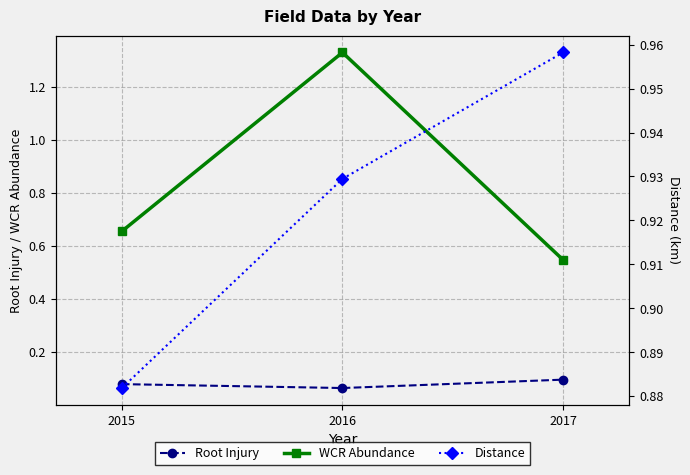

How many categories are shown in the chart?

3